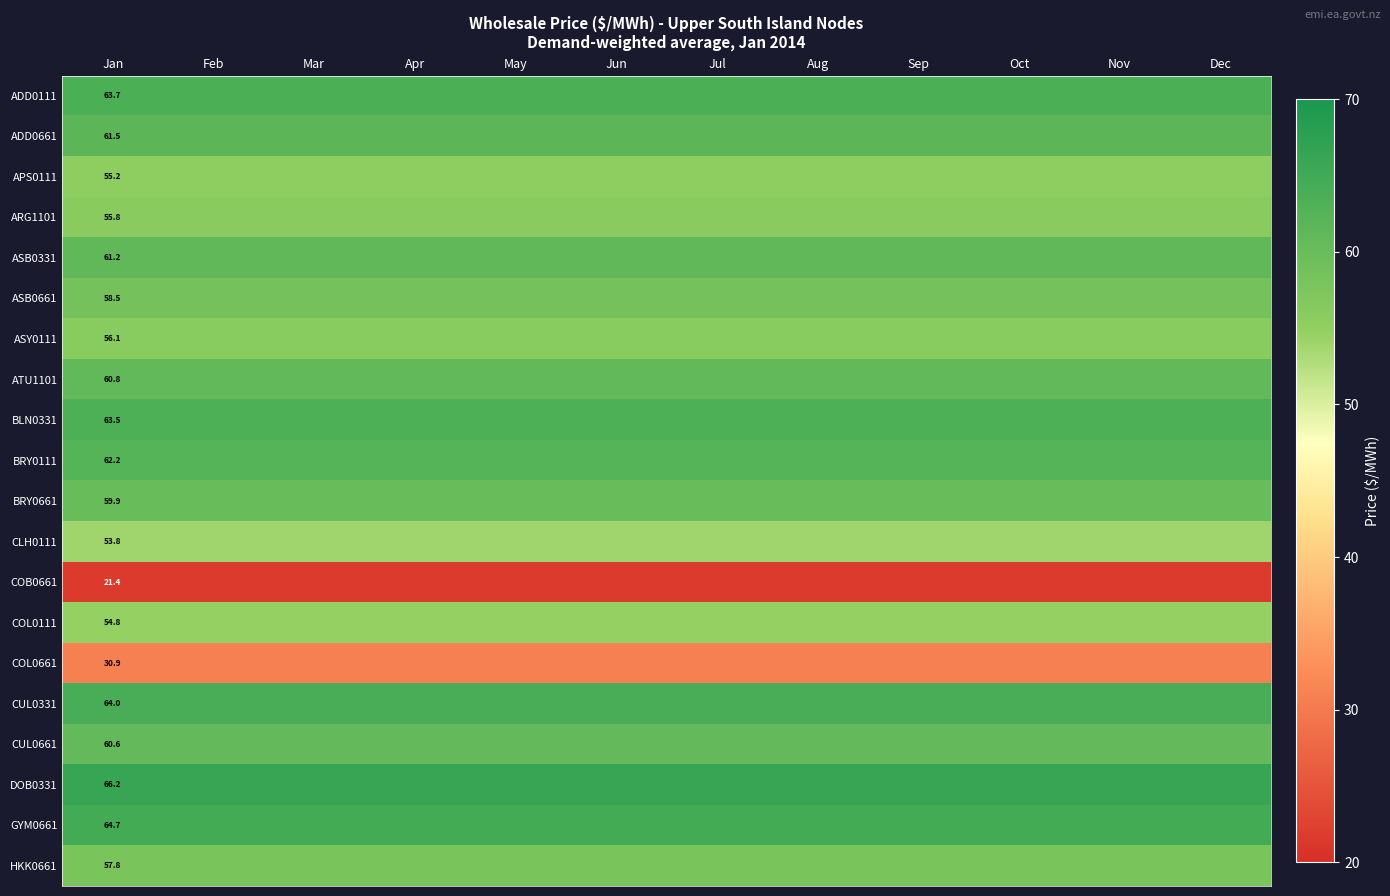

What is the smallest value displayed?

21.4